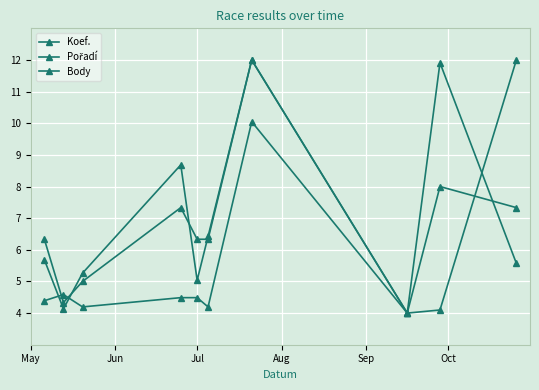

How many lines are shown in the chart?

3